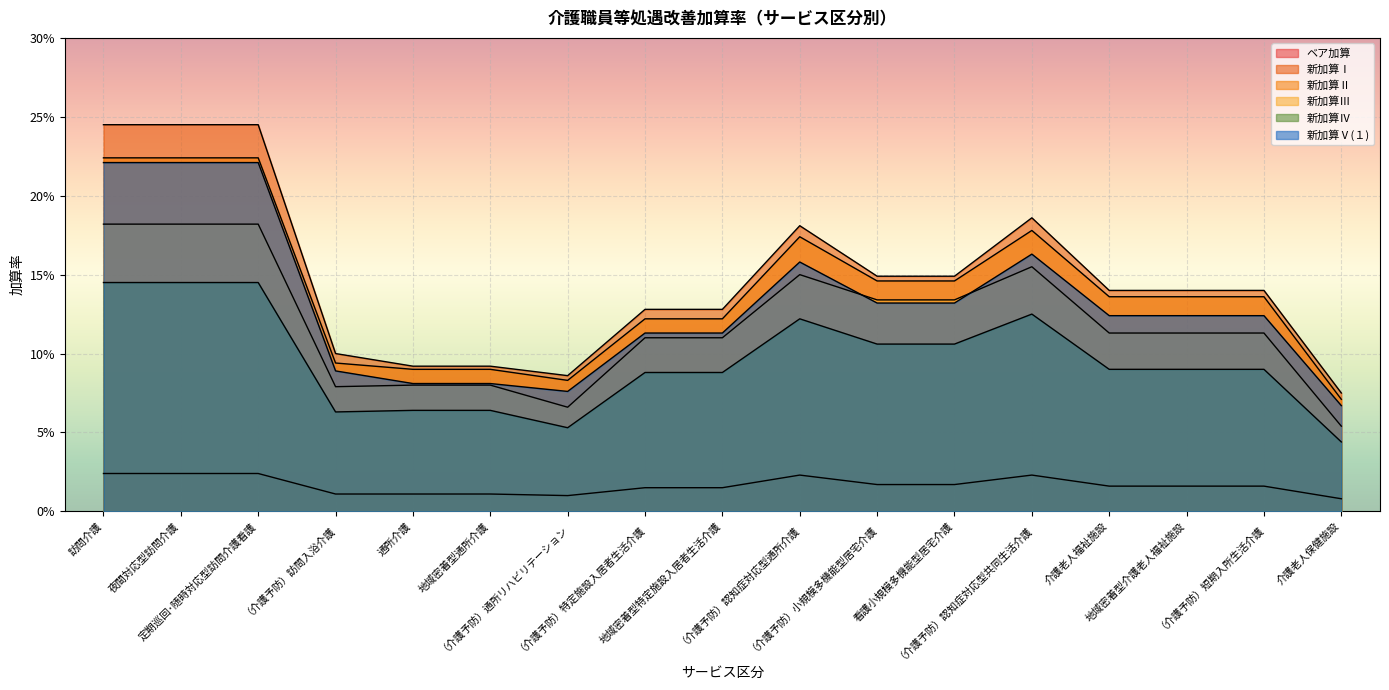

Which series has the largest range (max minus min)?

新加算Ⅰ